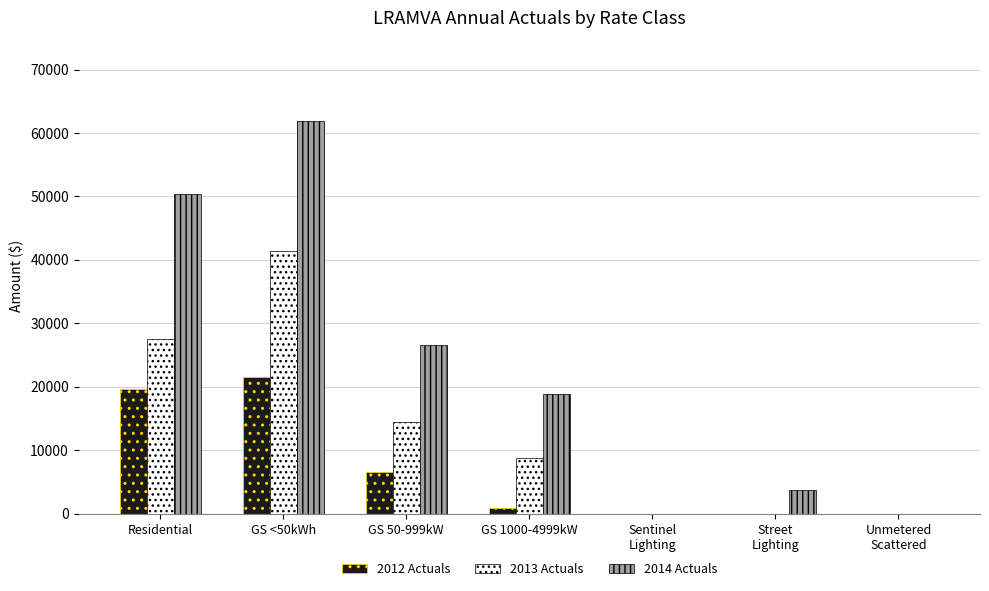

Are the bars horizontal?

No